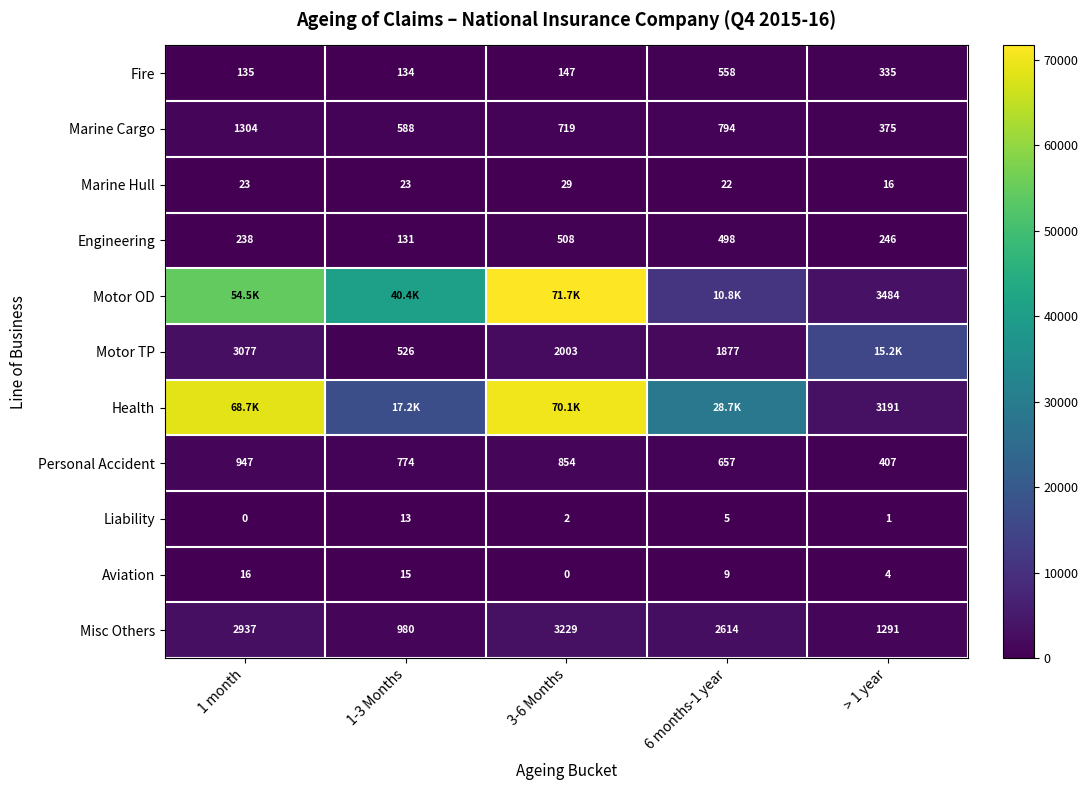

What is the difference between the Marine Cargo values at 1-3 Months and 1 month?

716